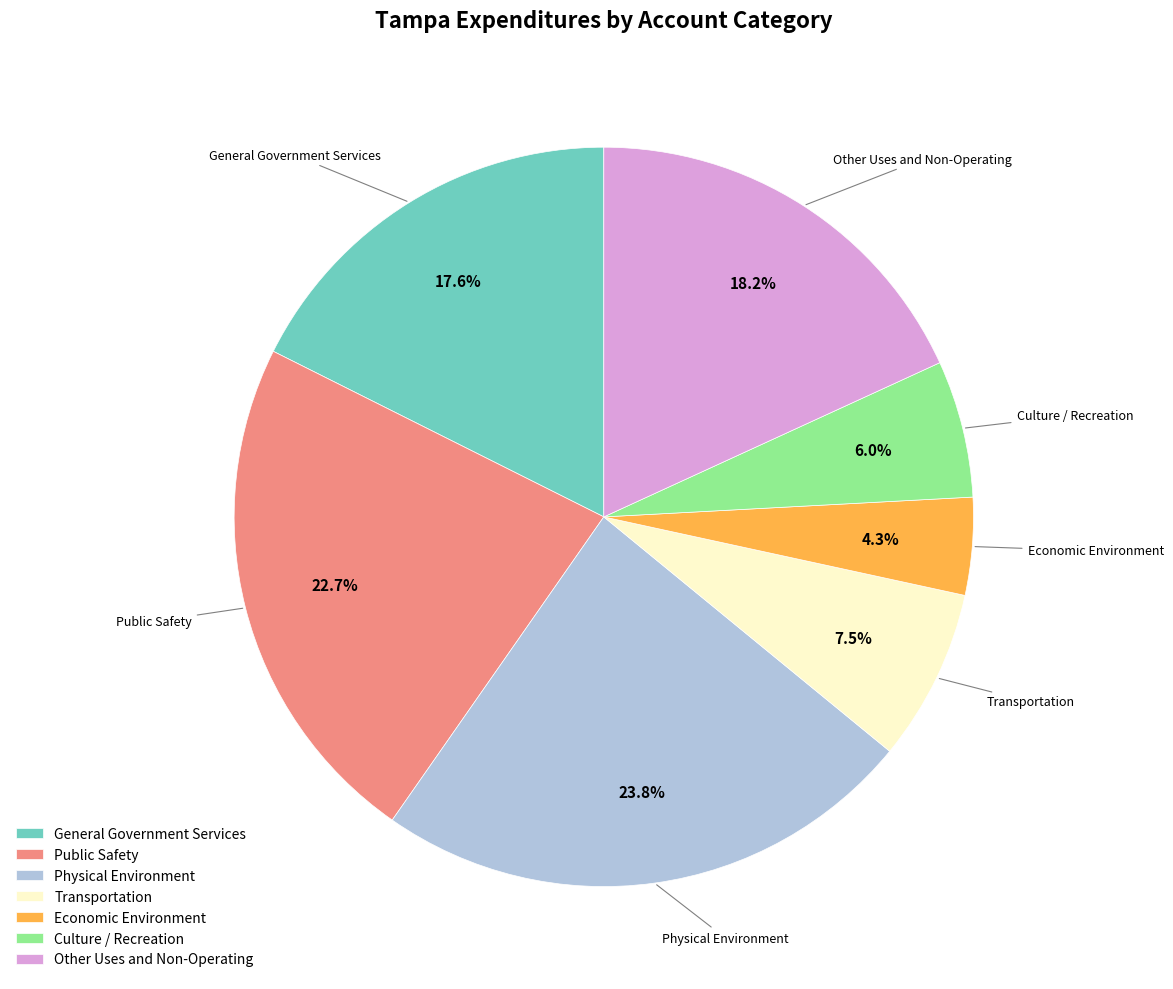

Combined, do Public Safety and Physical Environment account for over 50%?

No